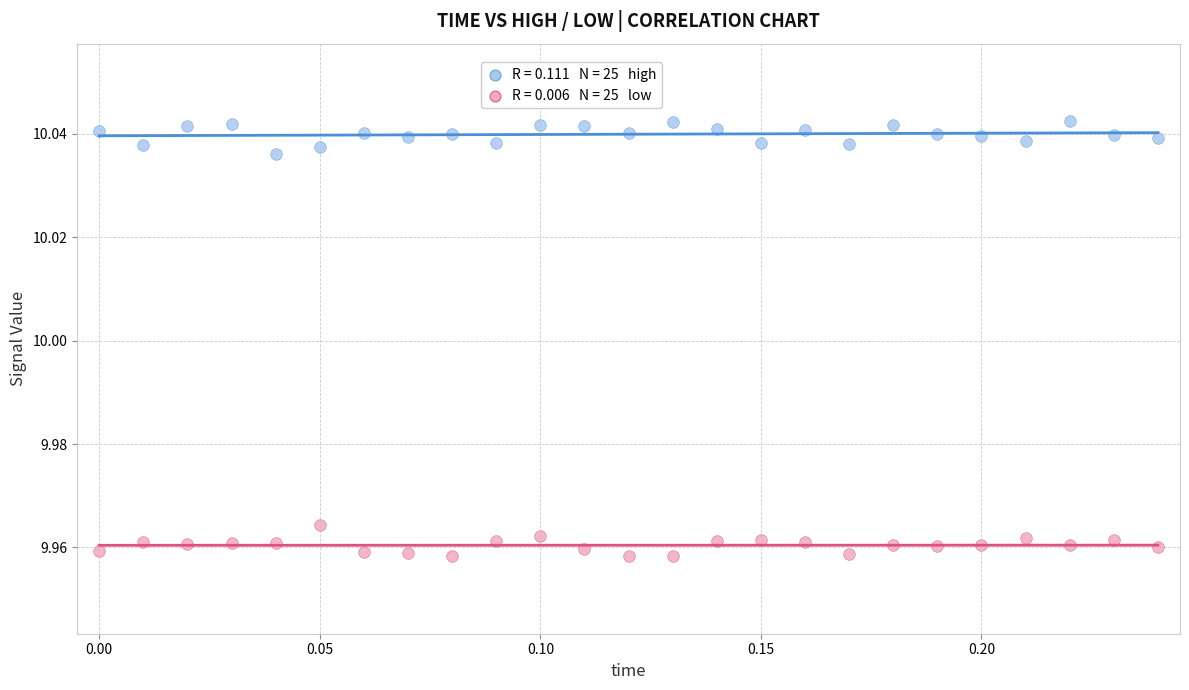

How many data points are displayed?

50